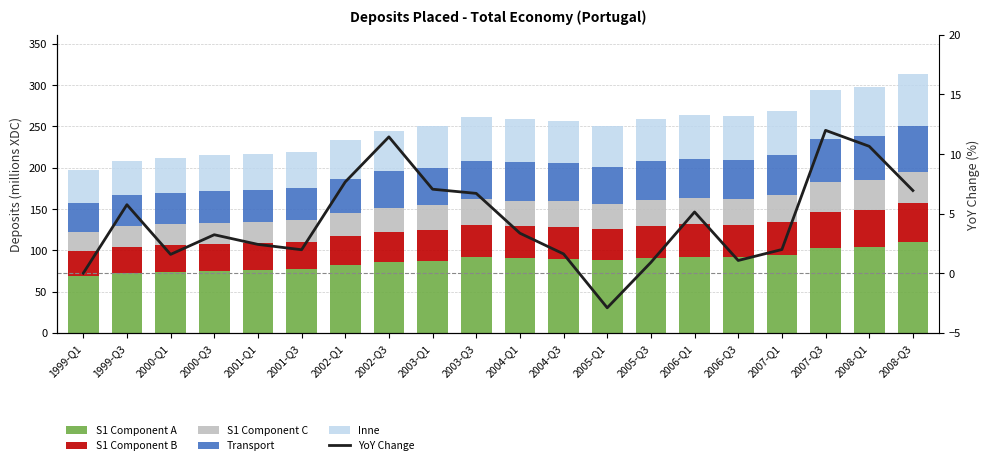

How many groups of bars are there?

20